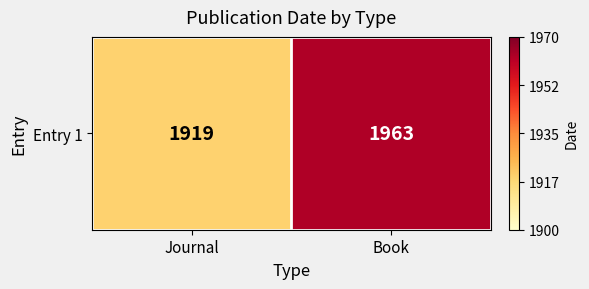

At which label is the value closest to 0?

Journal